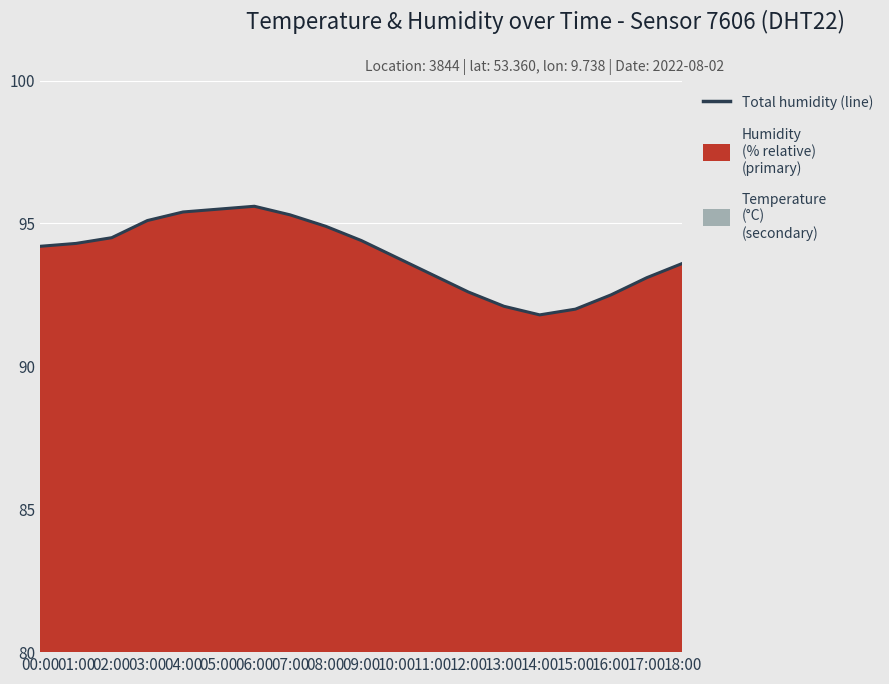

How many lines are shown in the chart?

1